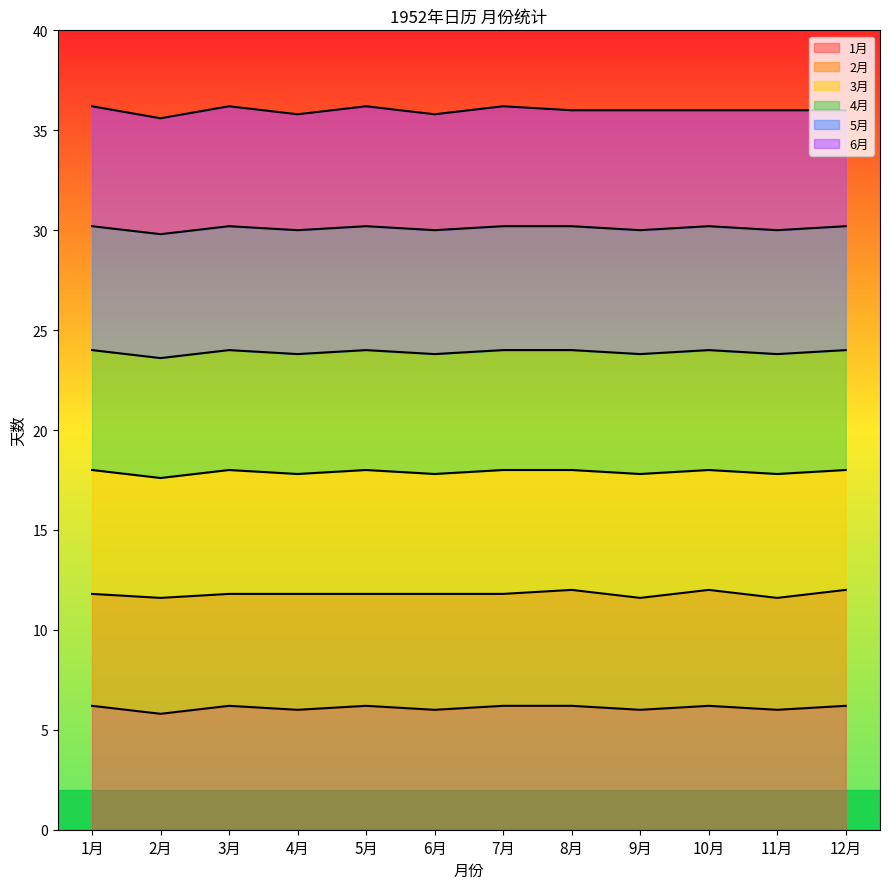

In 5月, how many points are lower than both neighbors (excluding endpoints)?

5